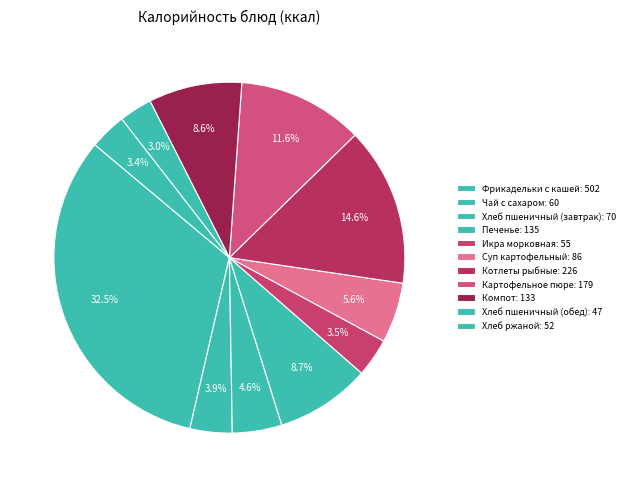

Do Печенье and Компот together represent more than half of the pie?

No